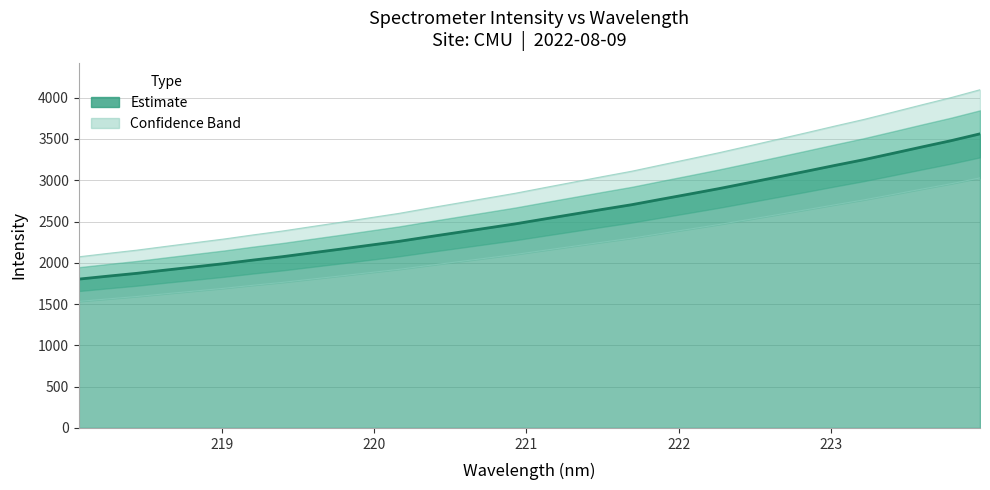

Count the number of values greater than 2530.

16